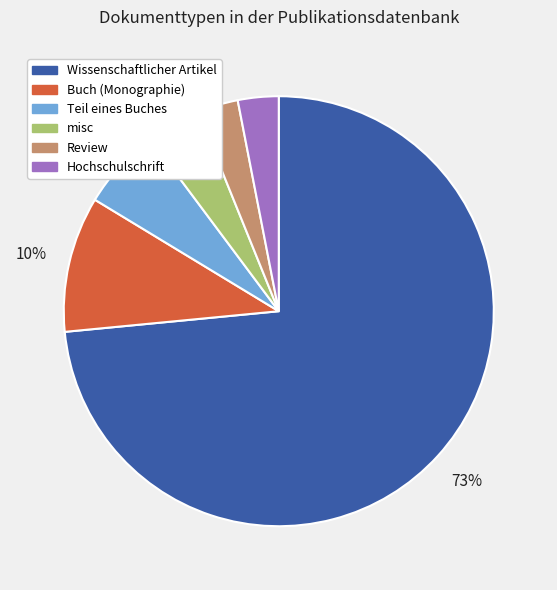

Do Review and Teil eines Buches together represent more than half of the pie?

No